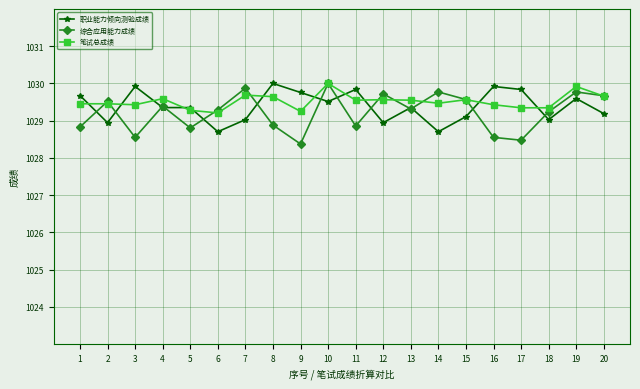

Which series has the widest spread of values?

综合应用能力成绩